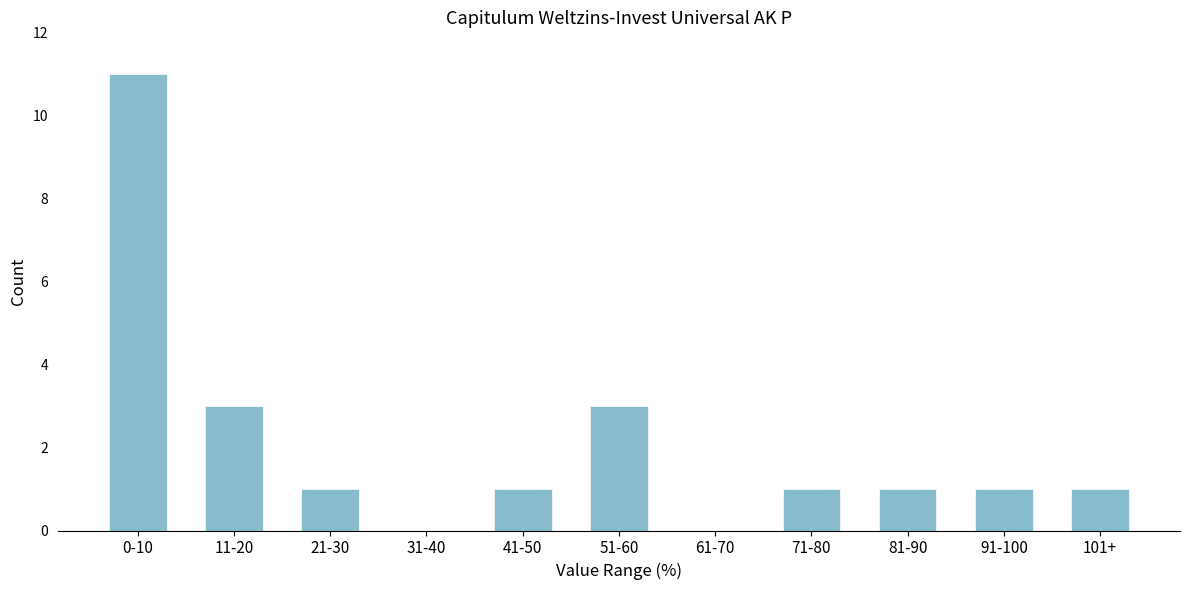

Reading right to left, what are all the values shown in this chart?

101+=1	91-100=1	81-90=1	71-80=1	61-70=0	51-60=3	41-50=1	31-40=0	21-30=1	11-20=3	0-10=11